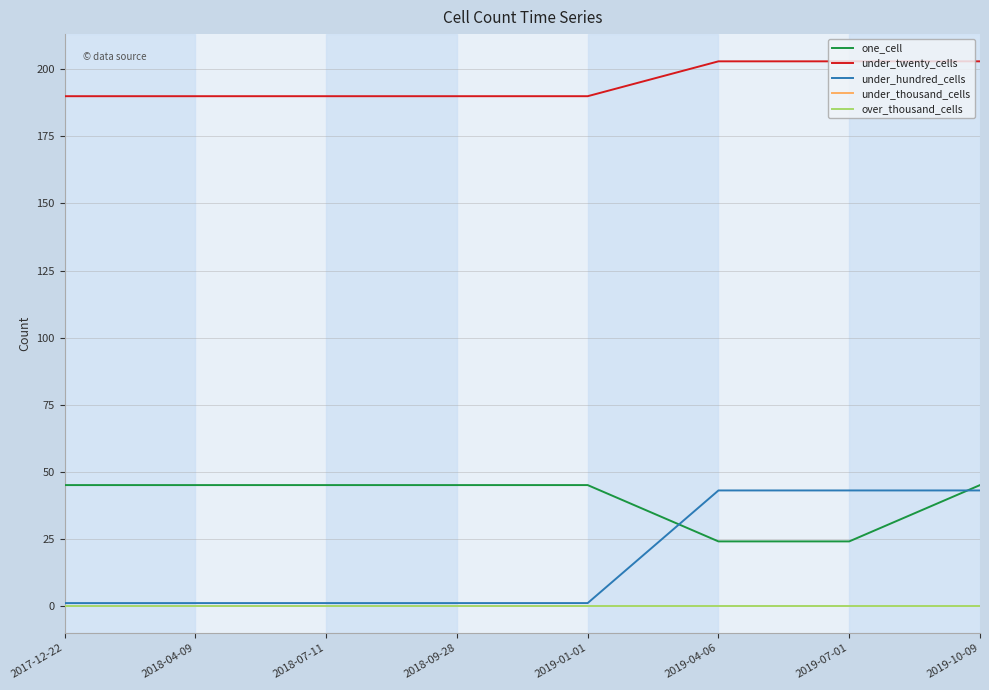

True or false: over_thousand_cells and under_twenty_cells cross at least once.

False